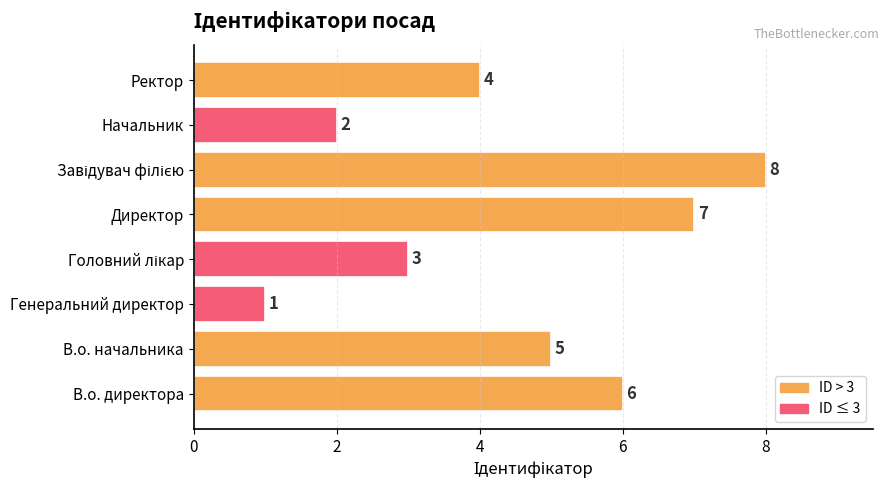

Between Ректор and В.о. начальника, which is larger?

В.о. начальника